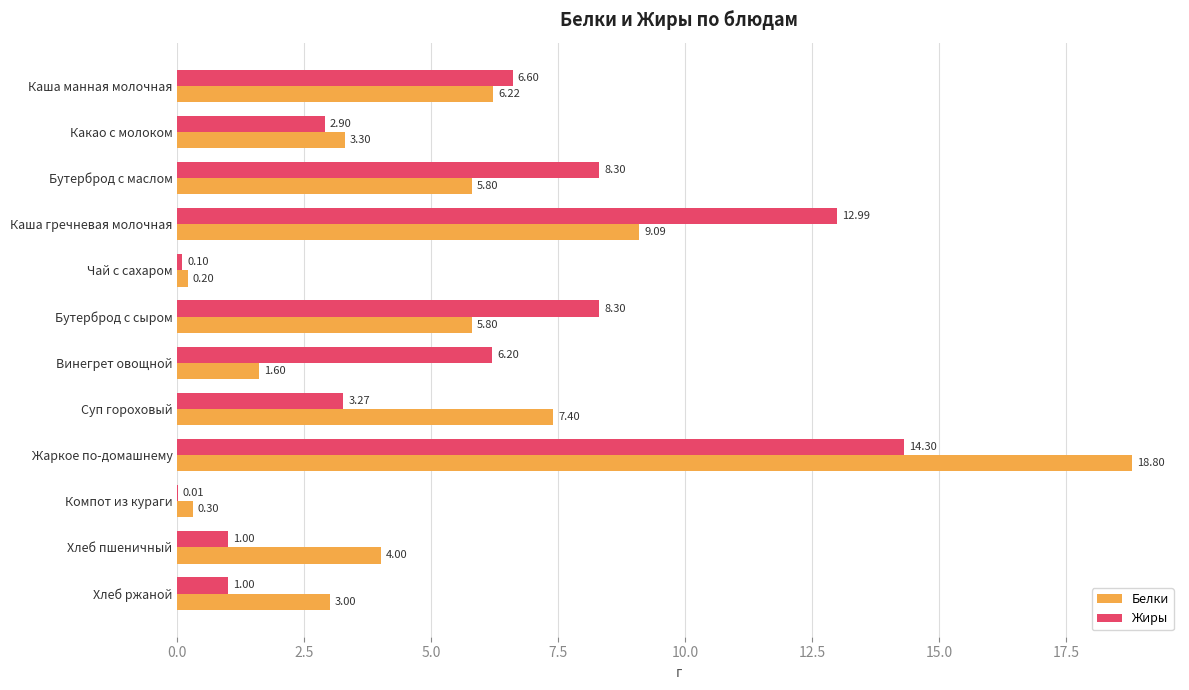

Which series has the largest total across all categories?

Белки